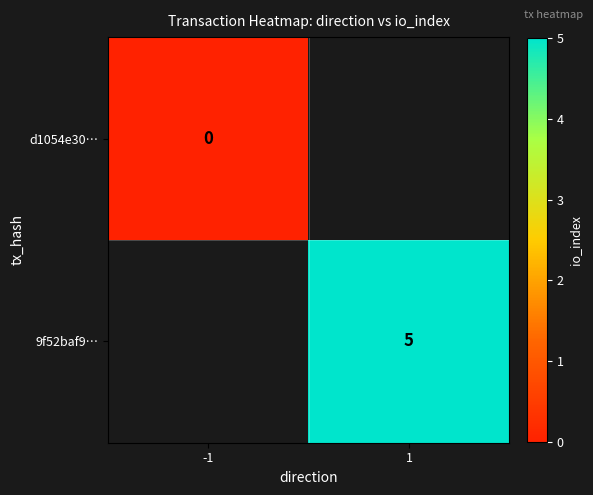

How many series are shown in this chart?

2